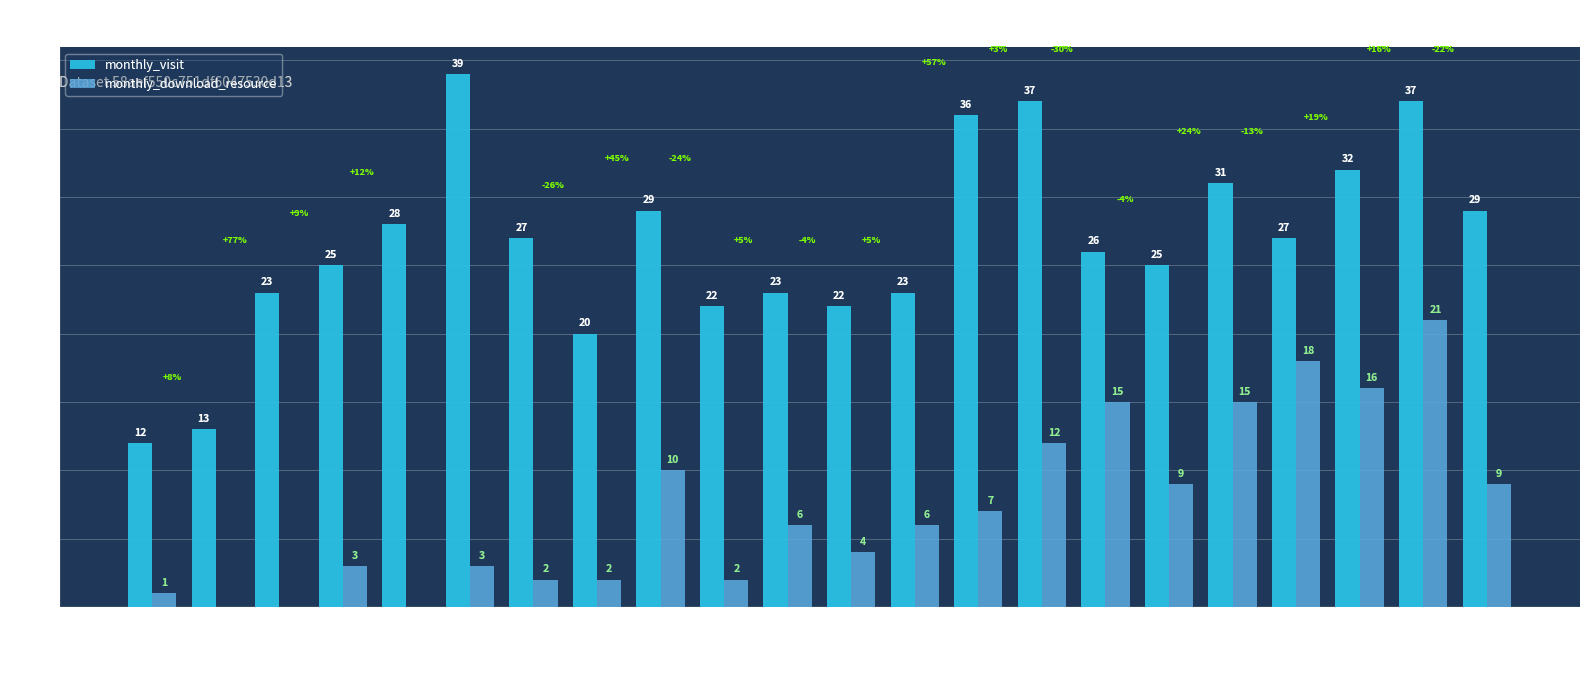

The value of monthly_download_resource at 2023-09 is 12. True or false?

True